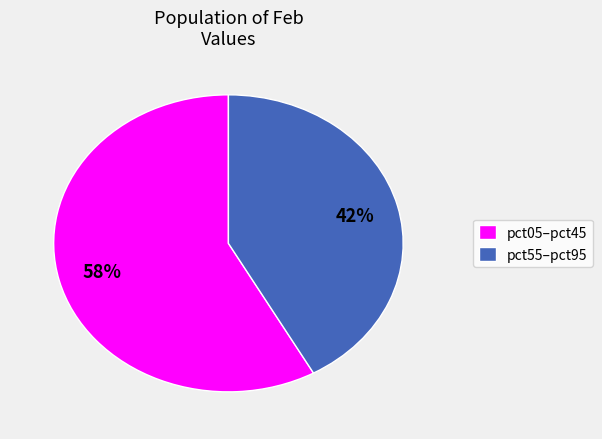

Which category has the smallest portion of the pie?

pct55–pct95